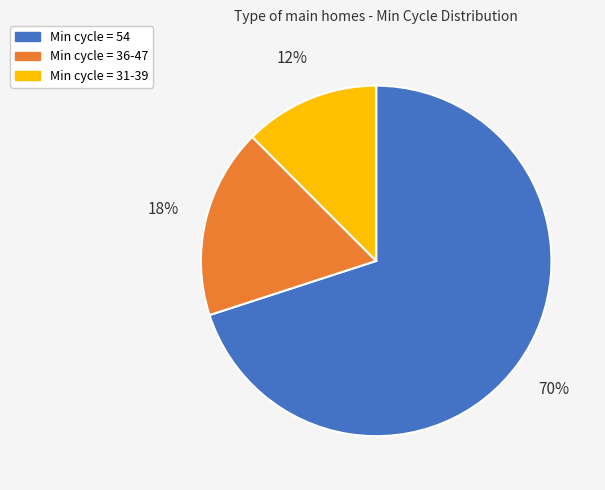

The Min cycle = 36-47 slice represents 29% of the pie. True or false?

False